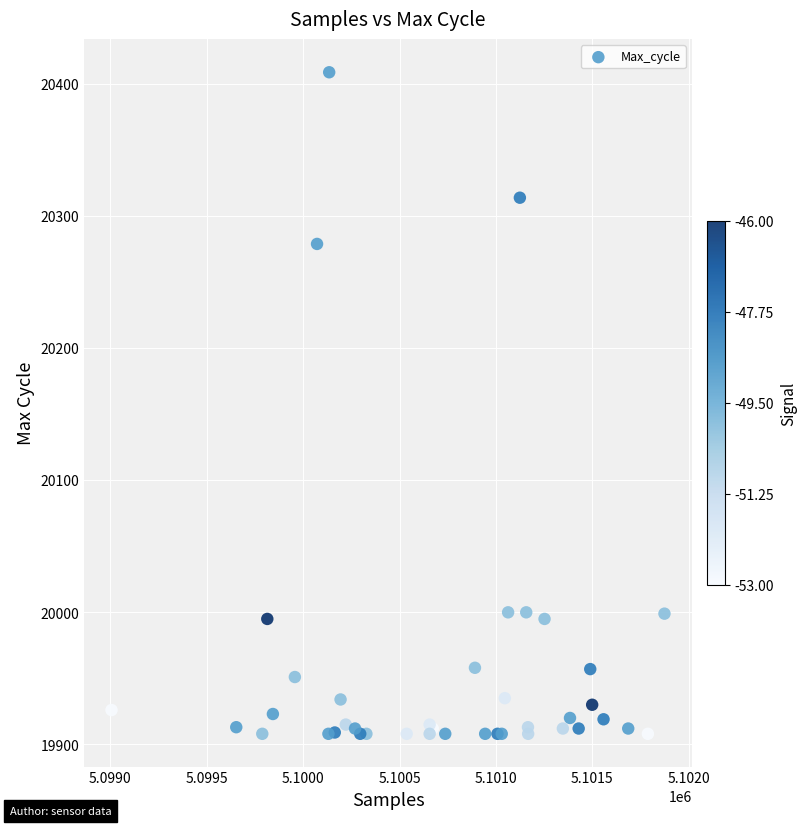

What Y value in the scatter plot is closest to 20158?

20279